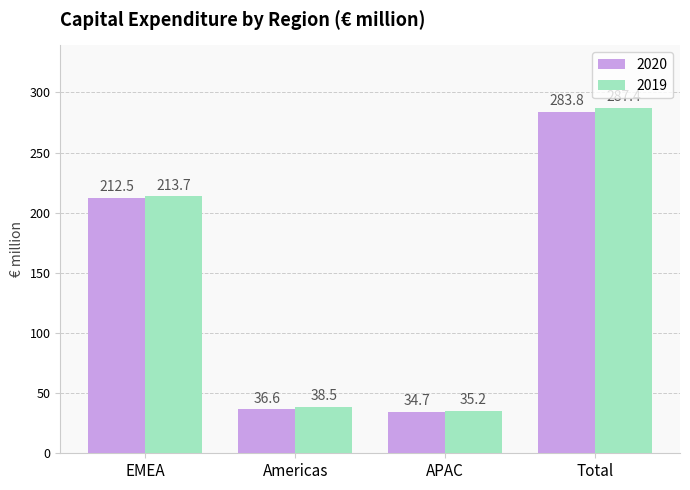

Reading right to left, what are all the values shown in this chart?

2020: Total=283.8	APAC=34.7	Americas=36.6	EMEA=212.5
2019: Total=287.4	APAC=35.2	Americas=38.5	EMEA=213.7